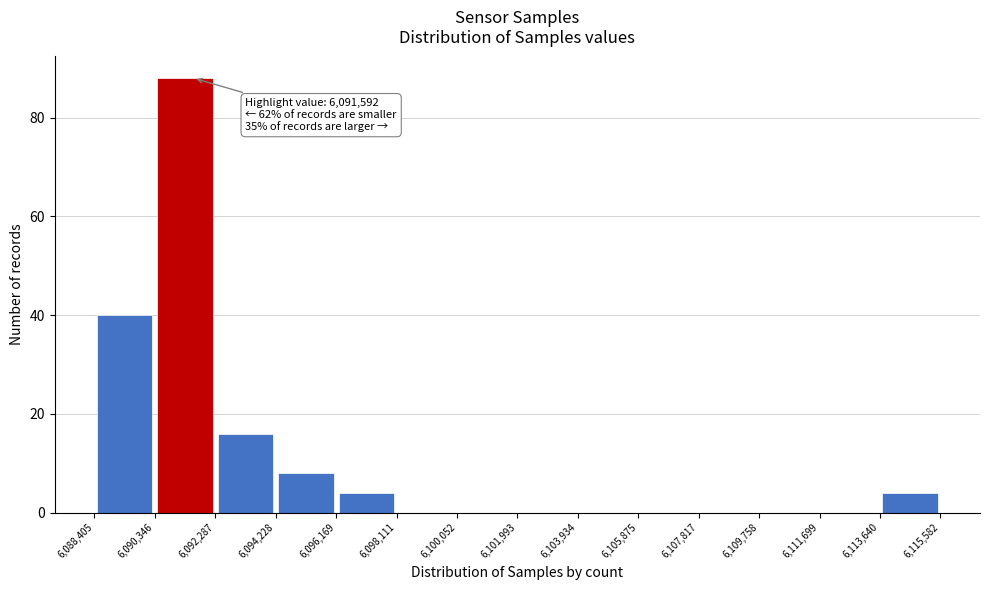

Over which range of the x-axis is the bar tallest?

6,090,346 to 6,092,287